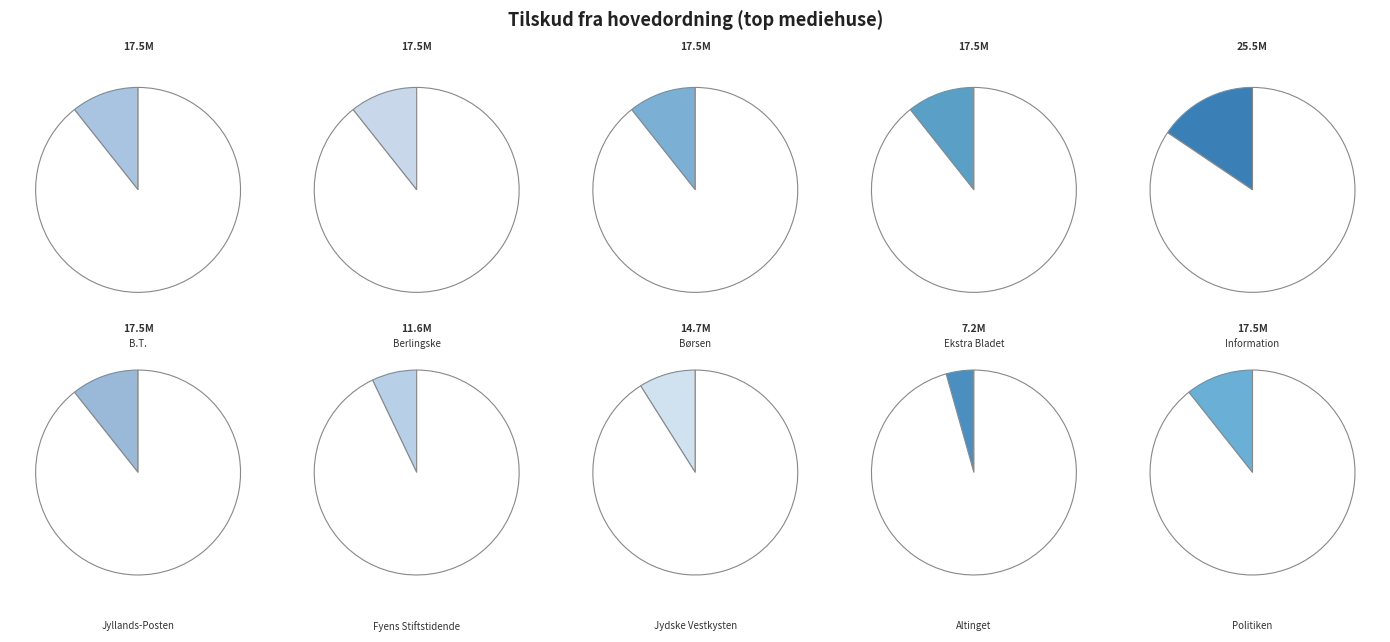

Does any single category account for the majority?

No